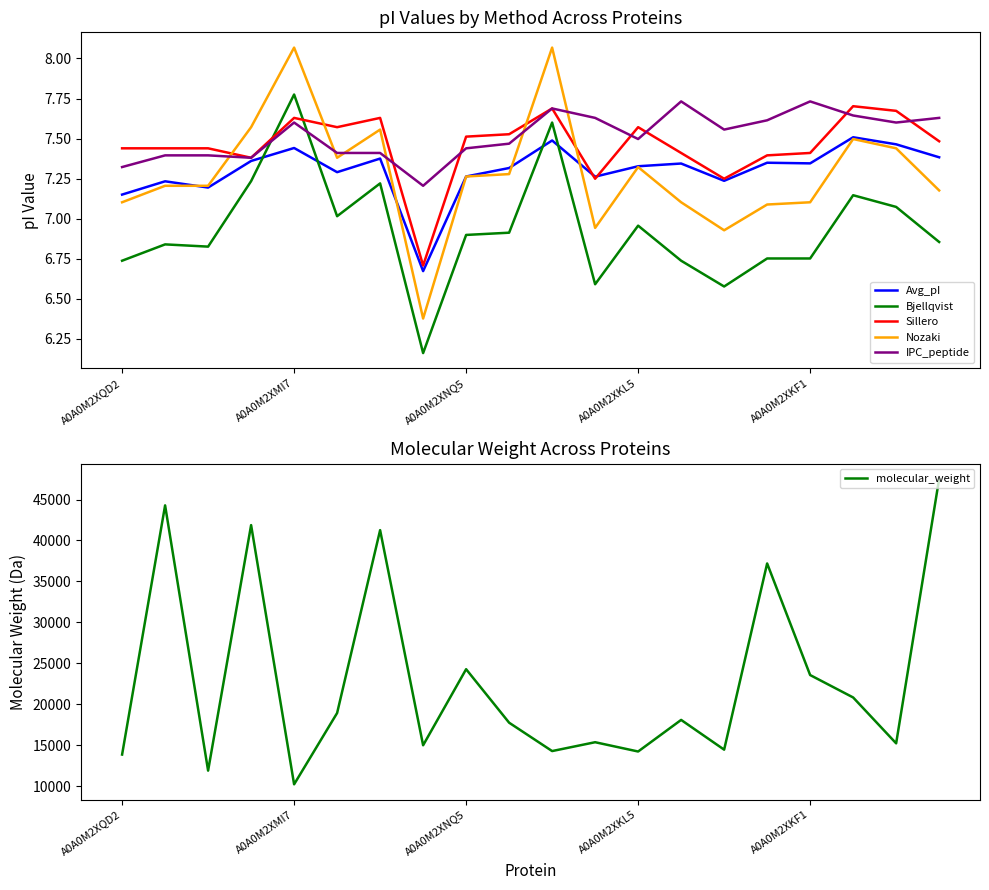

Is the value of IPC_peptide at A0A0M2XQD2 greater than the value of Bjellqvist at A0A0M2XQD2?

Yes